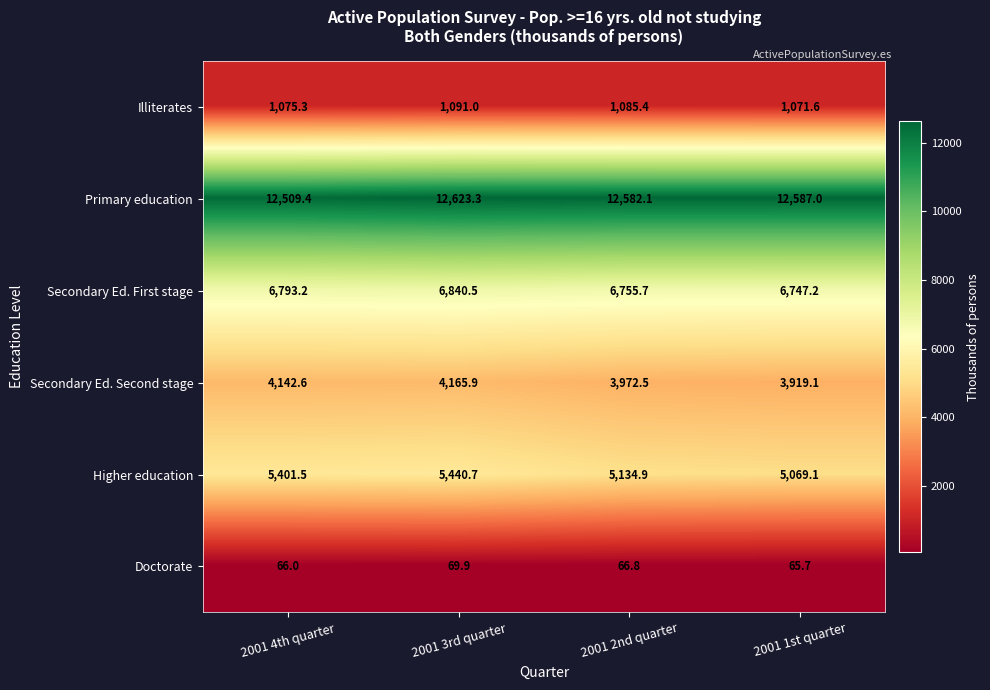

Between 2001 4th quarter and 2001 2nd quarter, which series saw the biggest shift?

Higher education